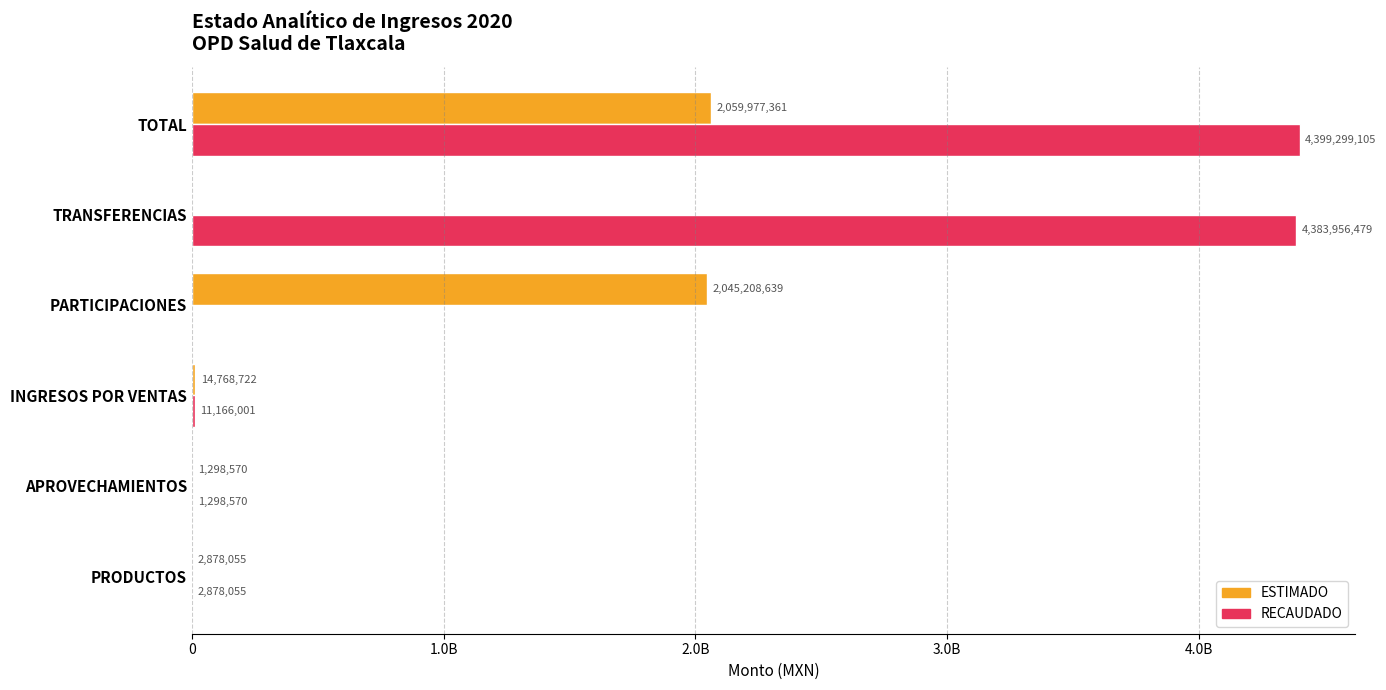

What are all the series names shown in the legend?

ESTIMADO, RECAUDADO